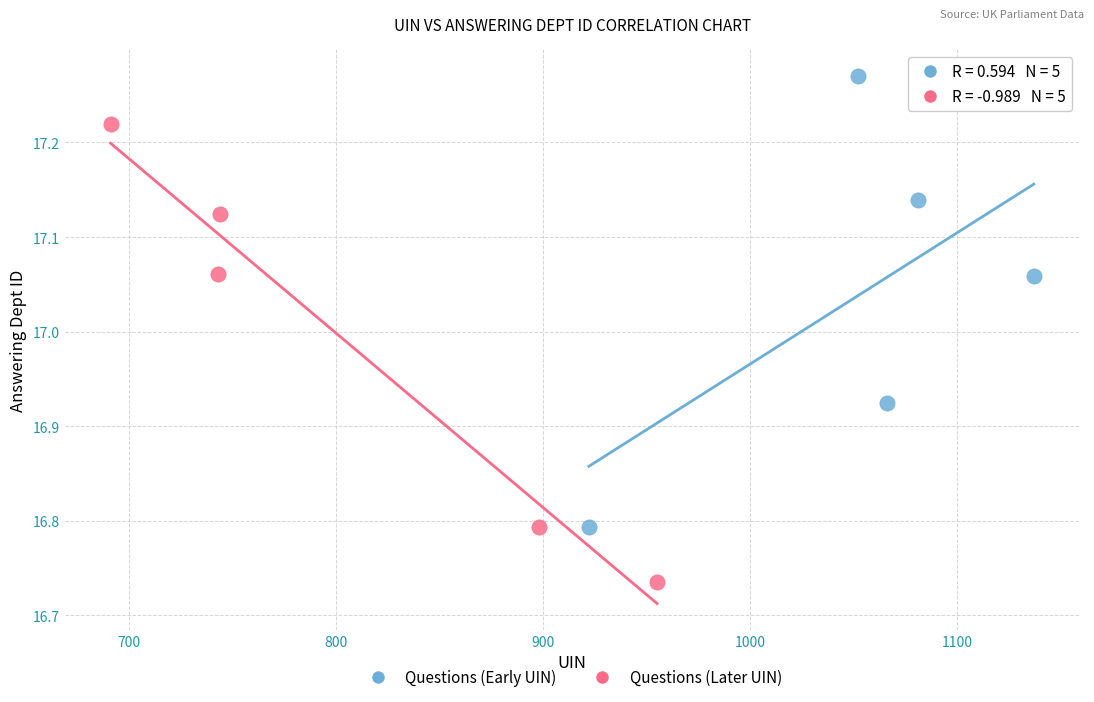

Which series reaches the maximum Y coordinate?

Questions (Early UIN)